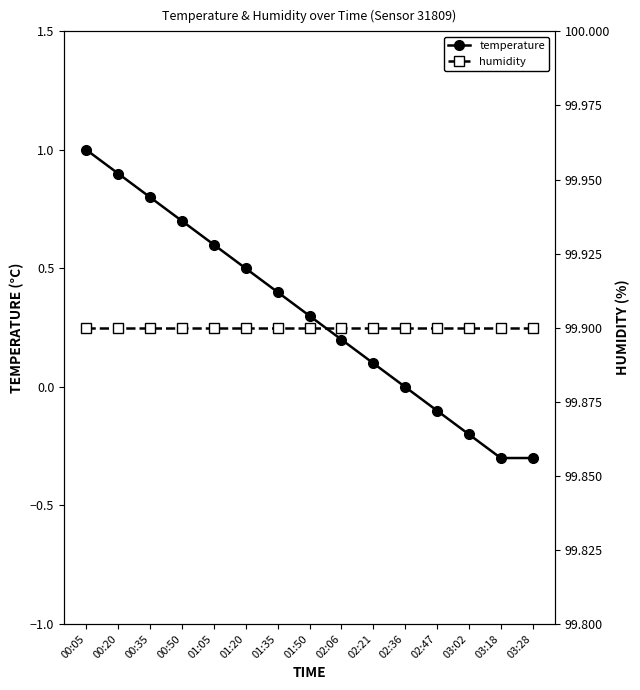

Which has a higher value, 00:50 or 01:35?

00:50